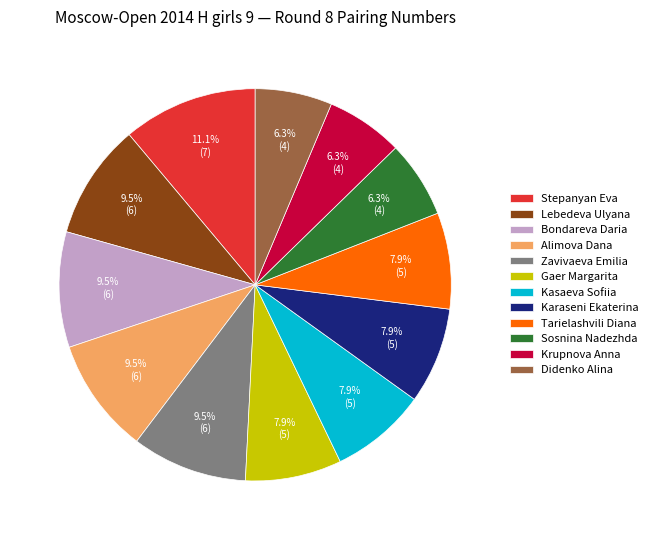

How many segments does this pie chart have?

12